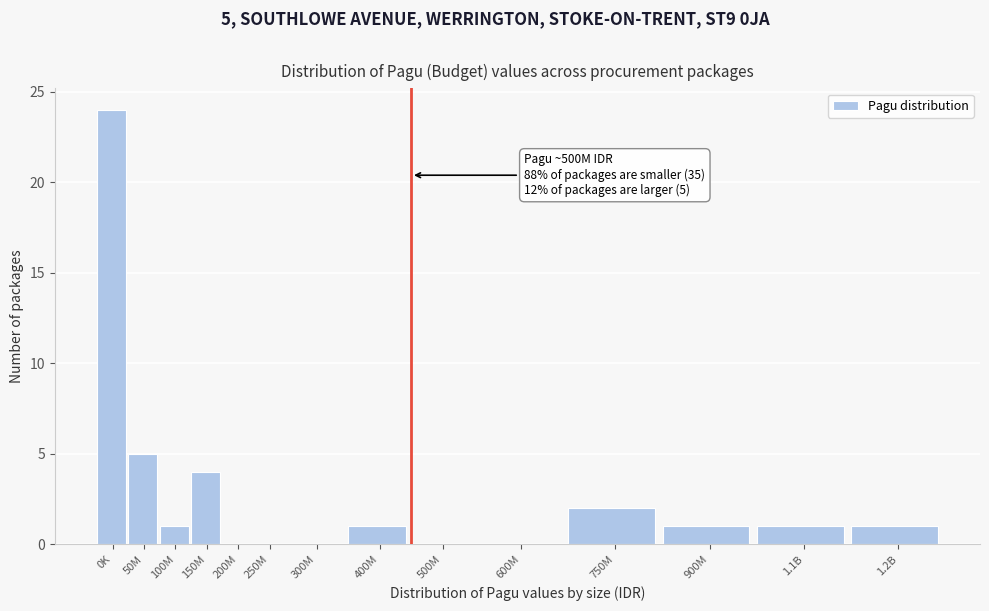

Reading left to right, what are all the values shown in this chart?

0K=24	50M=5	100M=1	150M=4	200M=0	250M=0	300M=0	400M=1	500M=0	600M=0	750M=2	900M=1	1.1B=1	1.2B=1